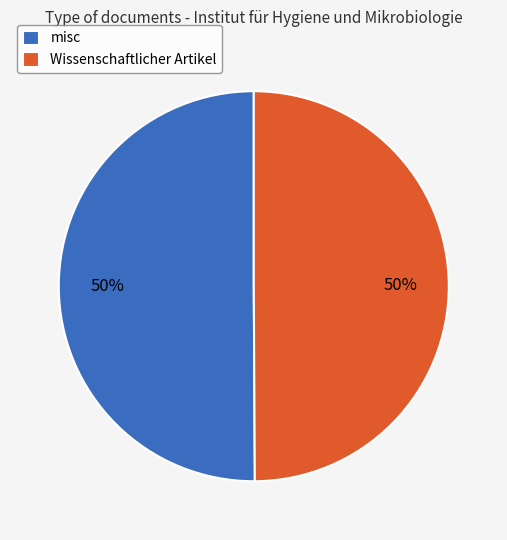

What is the ratio of the value at Wissenschaftlicher Artikel to the value at misc?

1.0